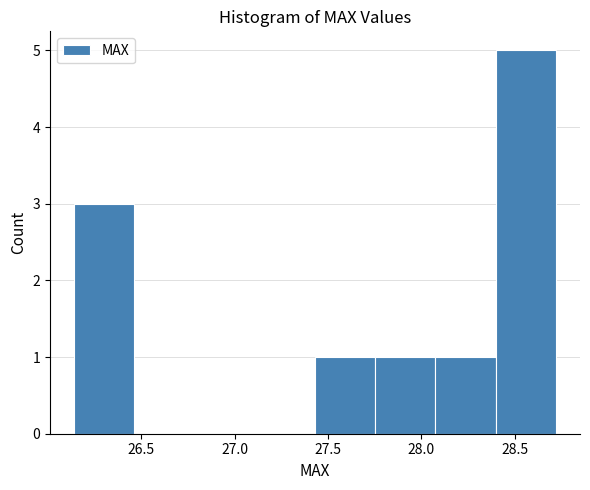

Reading left to right, list every bar in this chart as the range it spans on the x-axis followed by its height. Neither the bar edges nor the heights are printed on the chart, so give them approximately, as read against the axes.

26.15 to 26.45: 3
26.45 to 26.80: 0
26.80 to 27.10: 0
27.10 to 27.45: 0
27.45 to 27.75: 1
27.75 to 28.10: 1
28.10 to 28.40: 1
28.40 to 28.70: 5